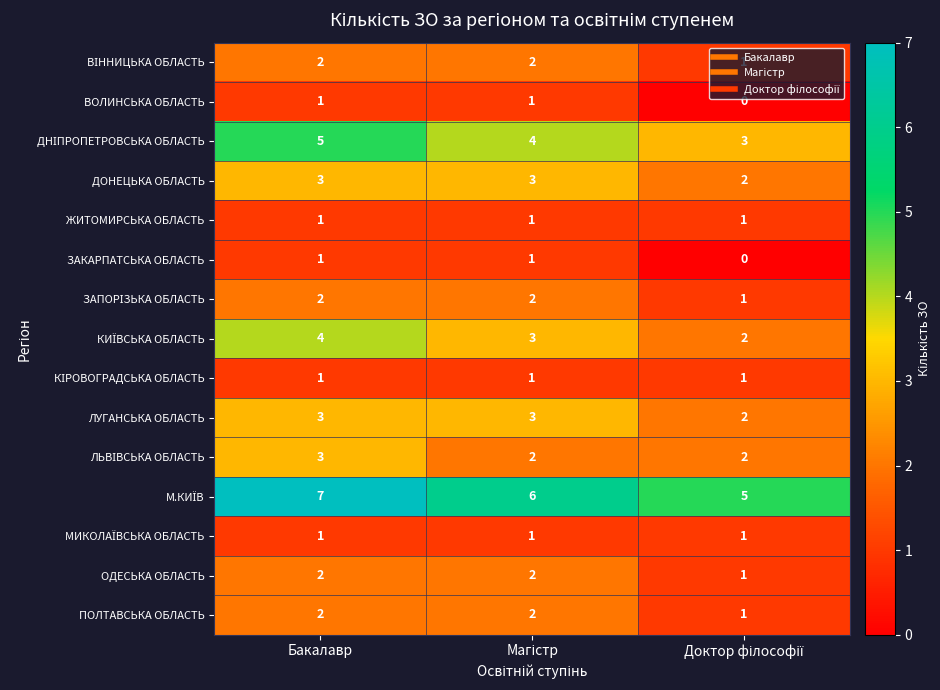

What is the approximate value of ДОНЕЦЬКА ОБЛАСТЬ at Бакалавр?

3